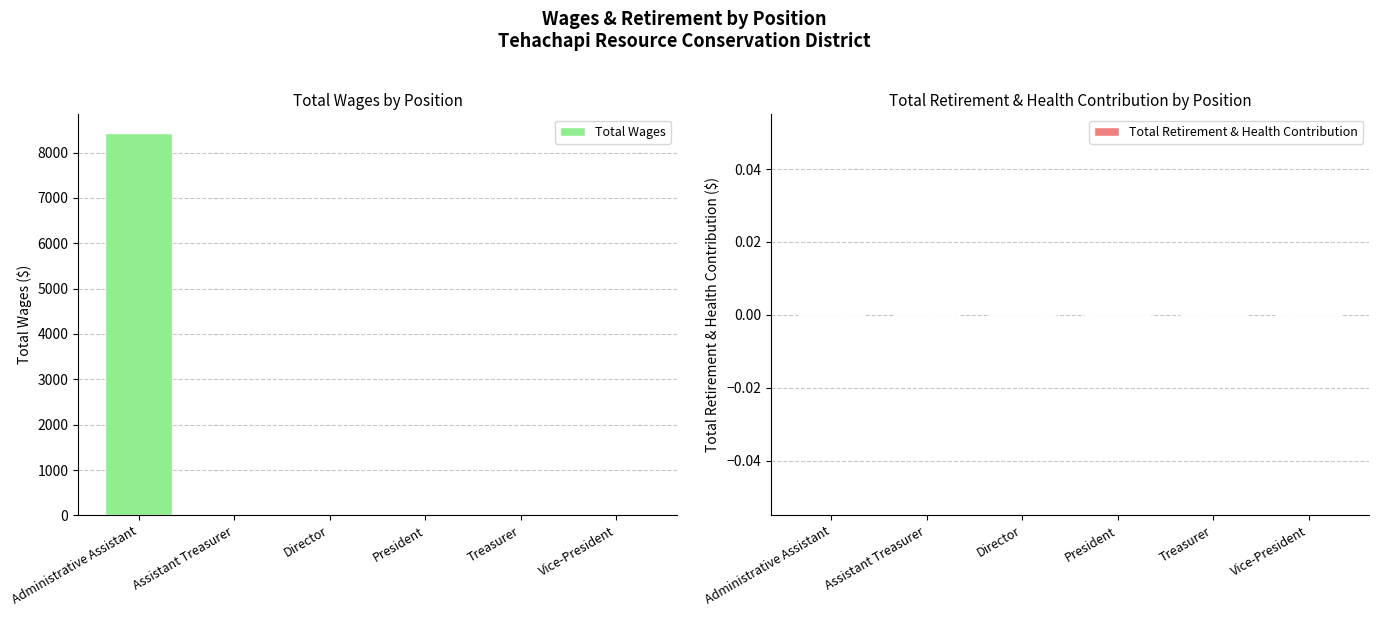

True or false: the data shows 13021 at Administrative Assistant.

False